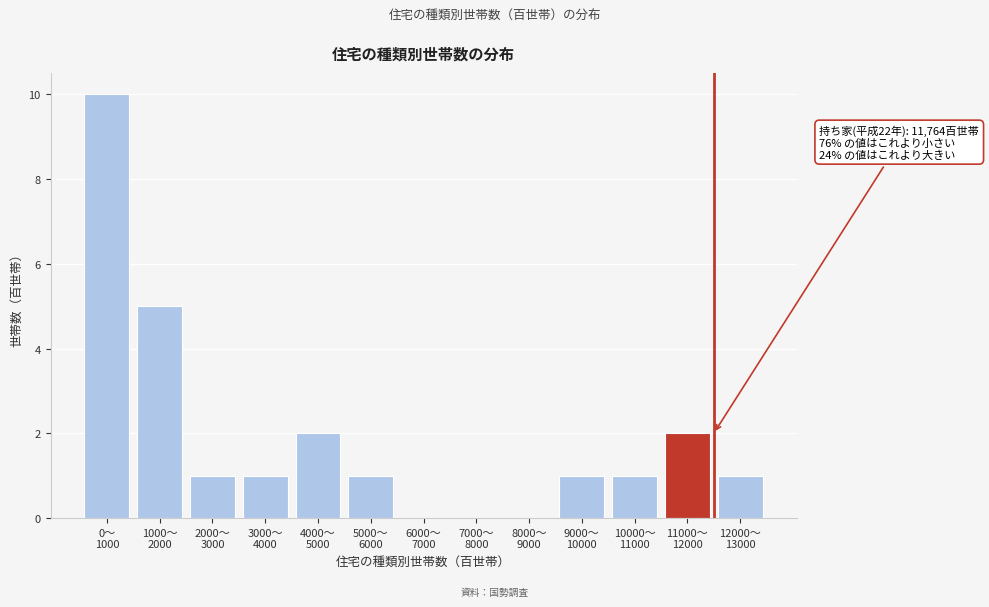

What is the maximum value shown in the chart?

10